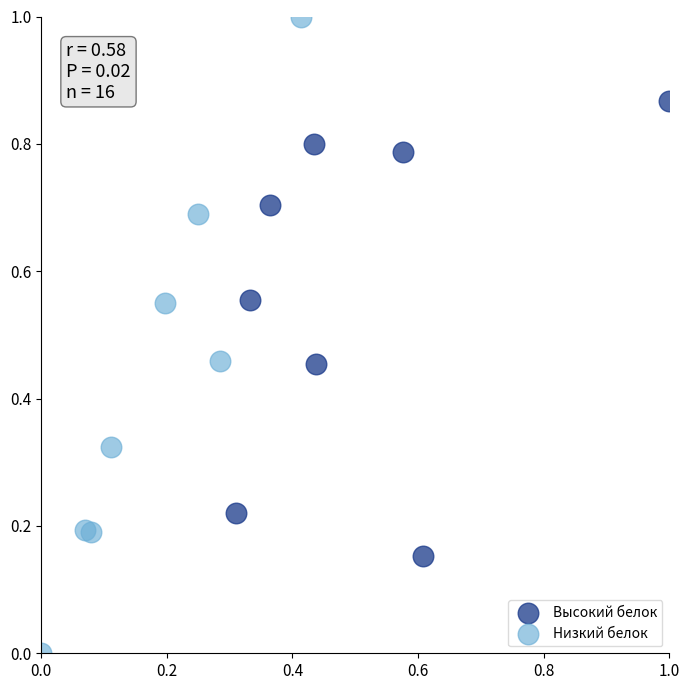

What are all the series names shown in the legend?

Высокий белок, Низкий белок